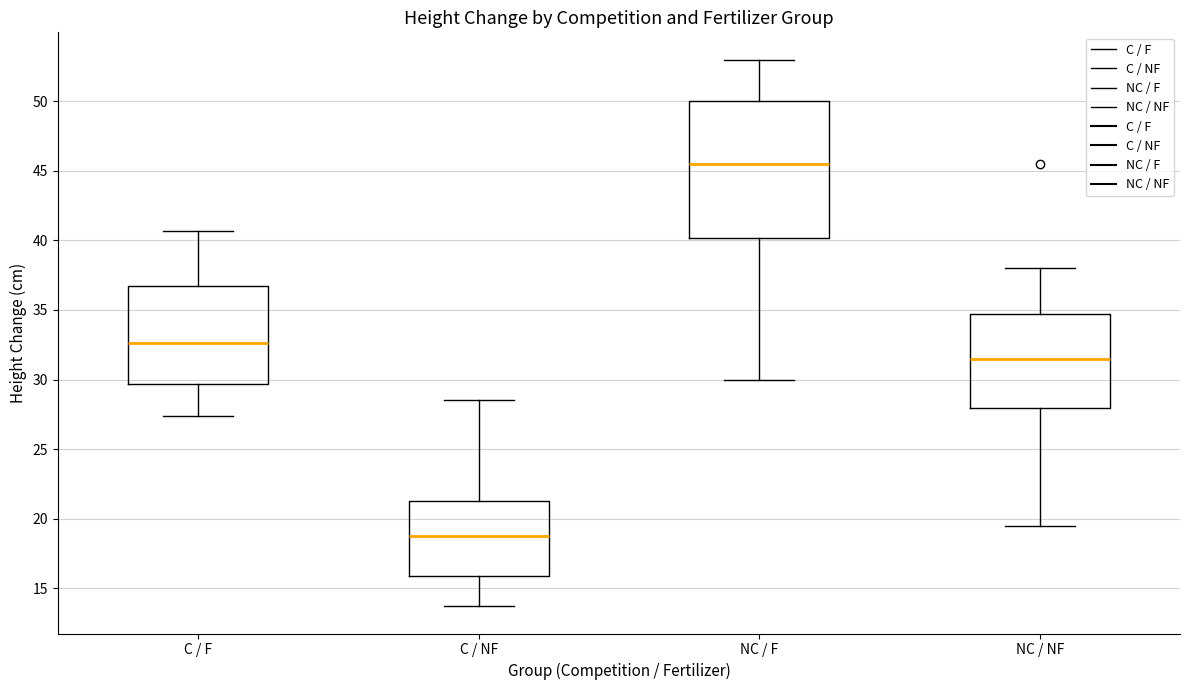

Which box is the tallest, from its lower edge to its upper edge?

NC / F